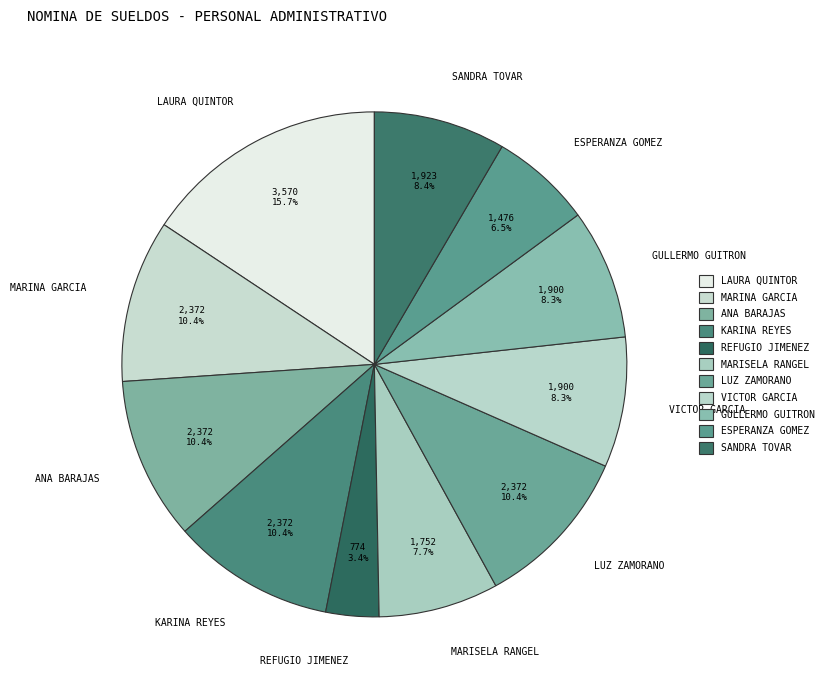

Which slice is the smallest?

REFUGIO JIMENEZ